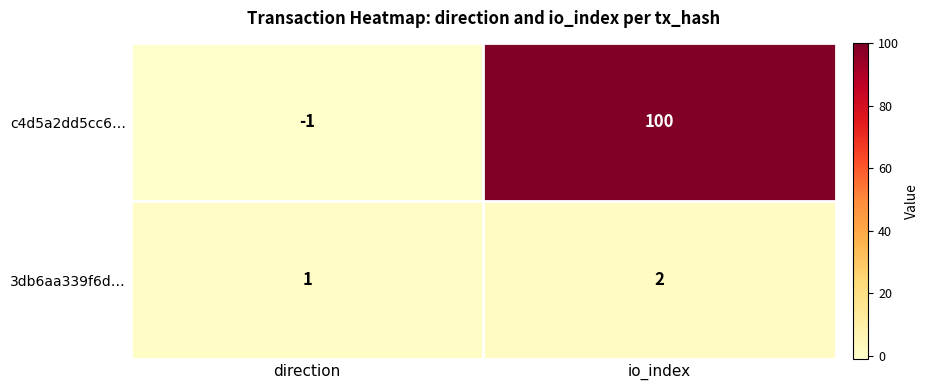

What is the smallest value displayed?

-1